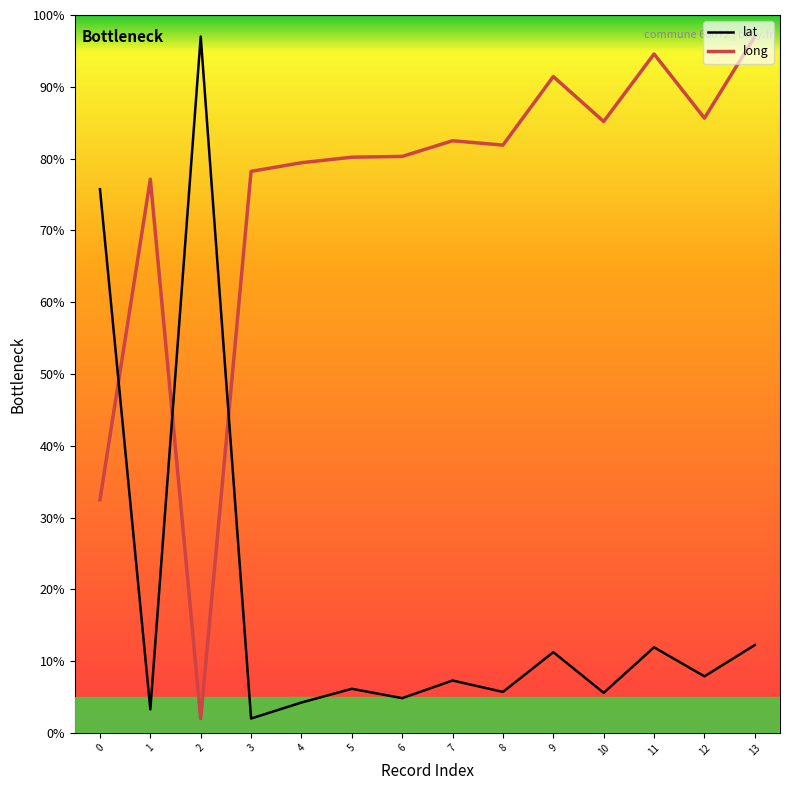

Is the value of long at 7 greater than the value of lat at 3?

Yes